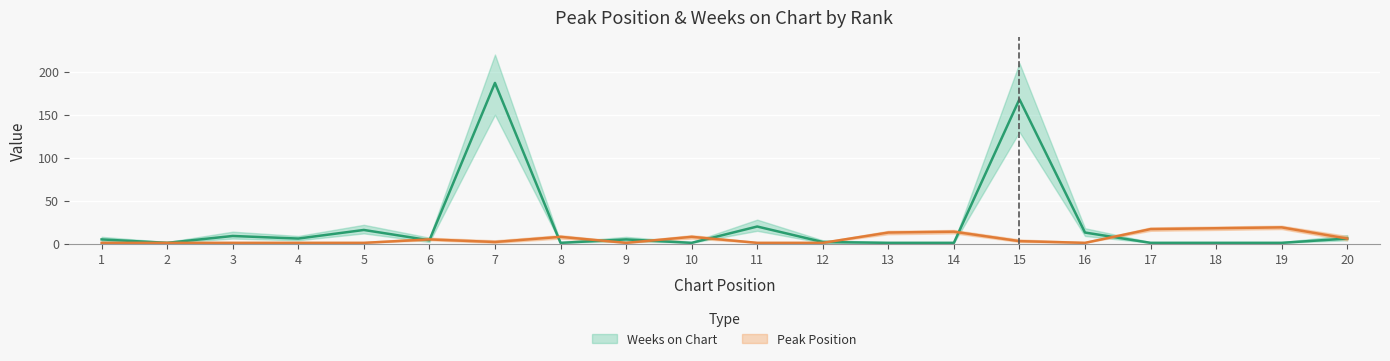

What is the value of the Peak Position point at the 14th from the left?

14